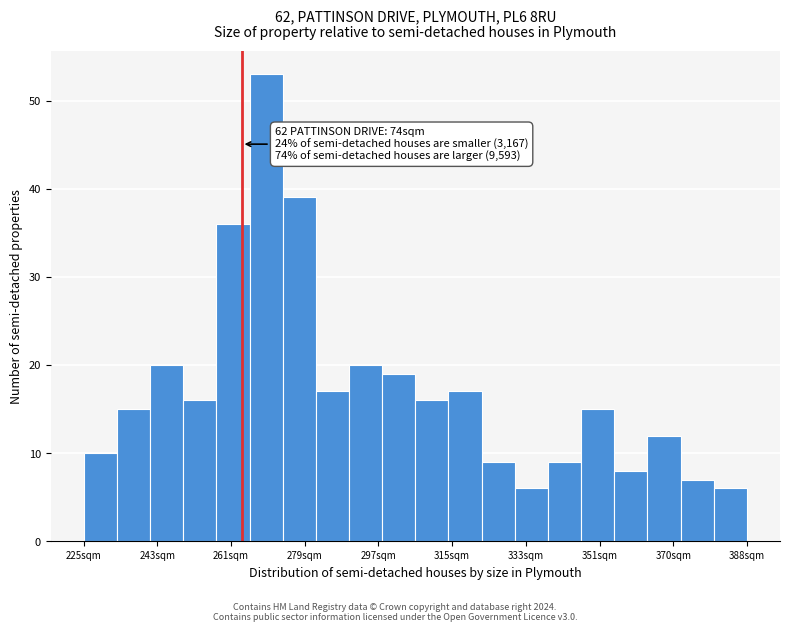

Over which range of the x-axis is the bar tallest?

266 to 274